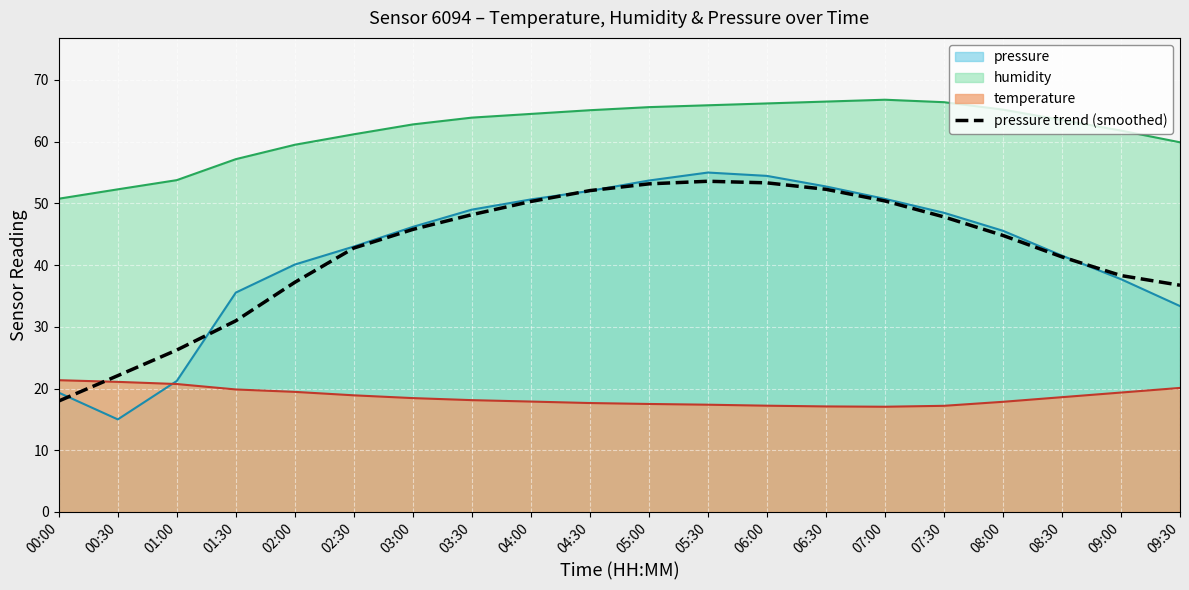

Count the number of values greater than 45.

10